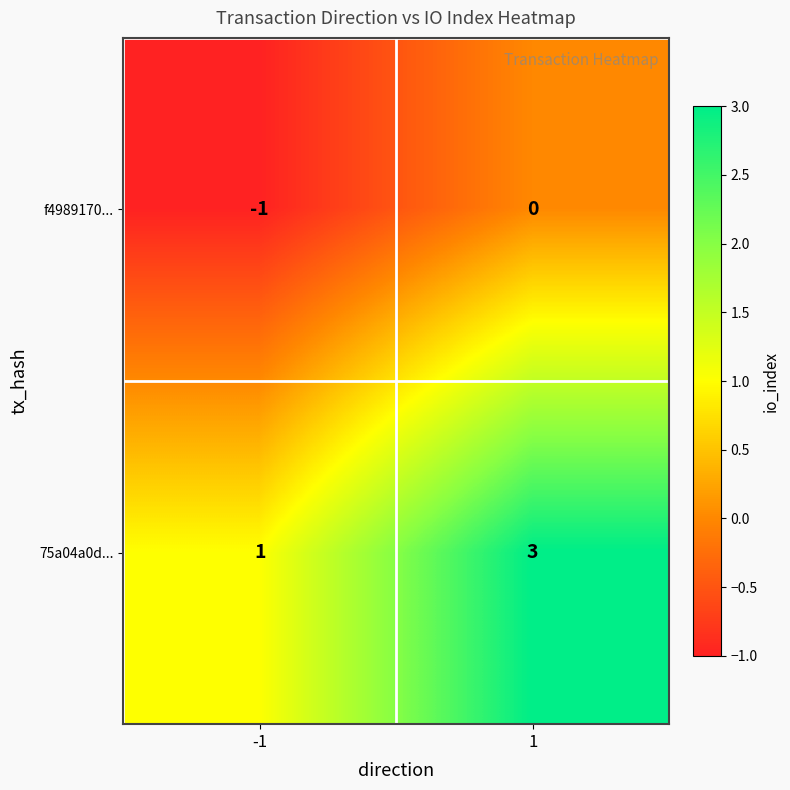

At how many categories does at least one series exceed 0?

2